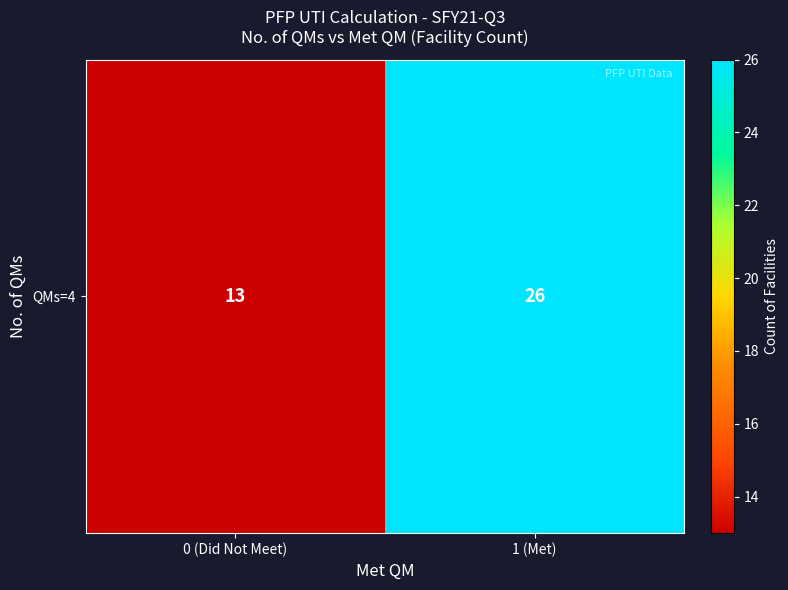

True or false: the data shows 26 at 1 (Met).

True